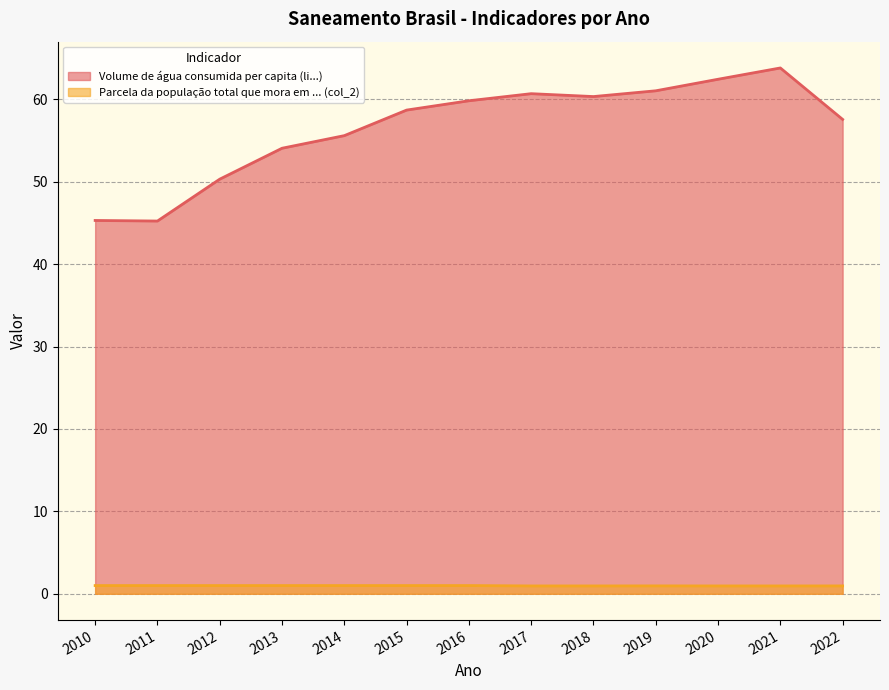

Rank the series by their maximum value, from lowest to highest.

Parcela da população total que mora em ... (col_2), Volume de água consumida per capita (li...)